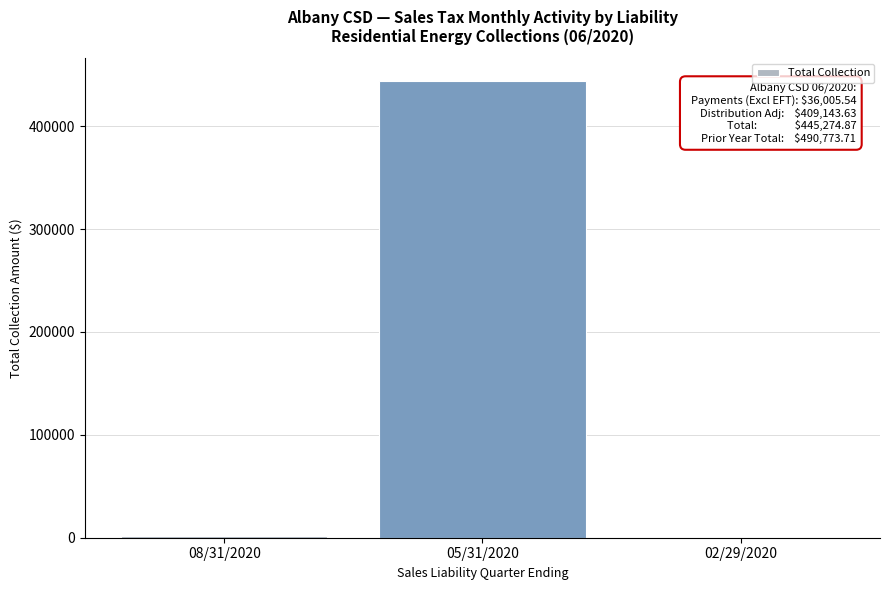

What is the sum of all values?

445343.3